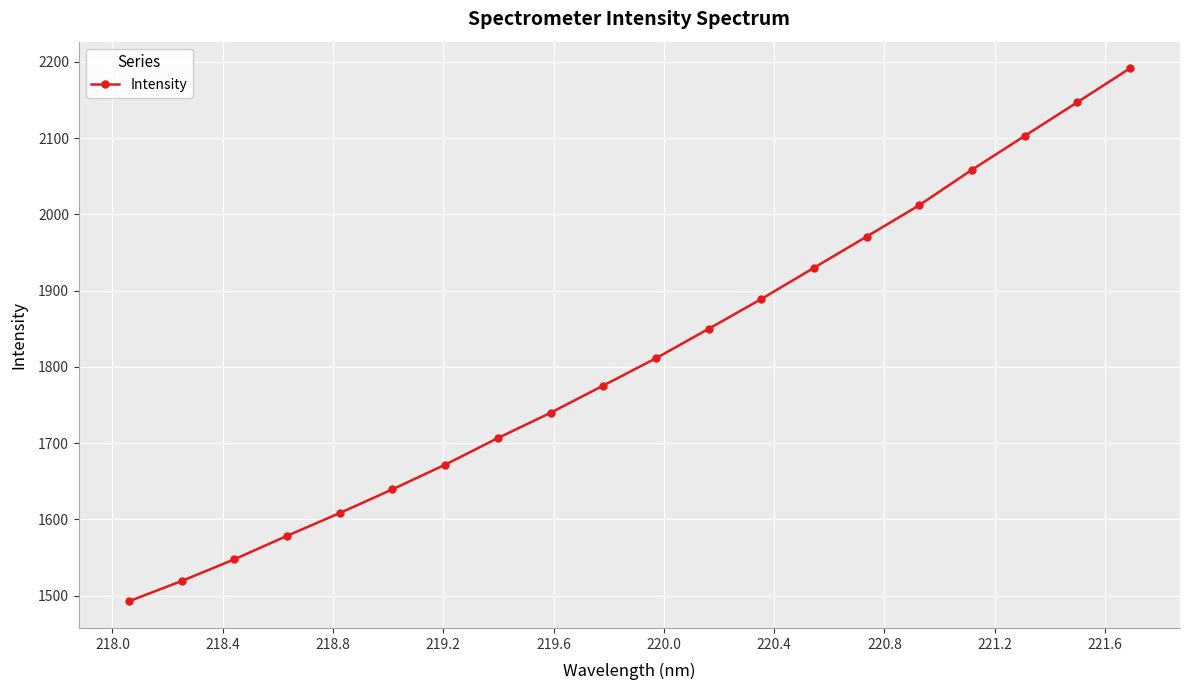

What is the maximum value shown in the chart?

2191.5